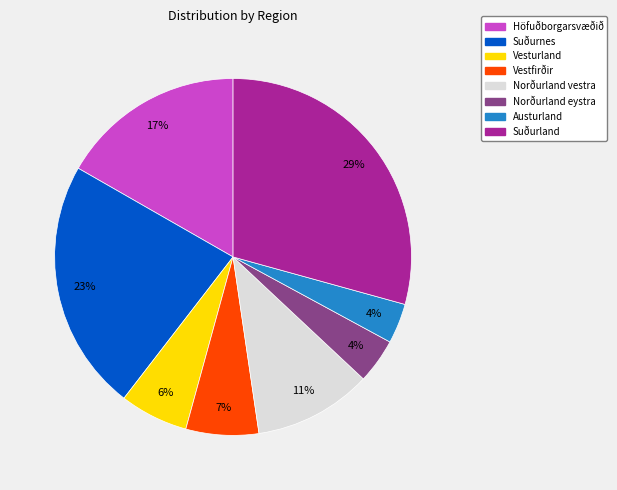

True or false: Vestfirðir accounts for 12% of the total.

False